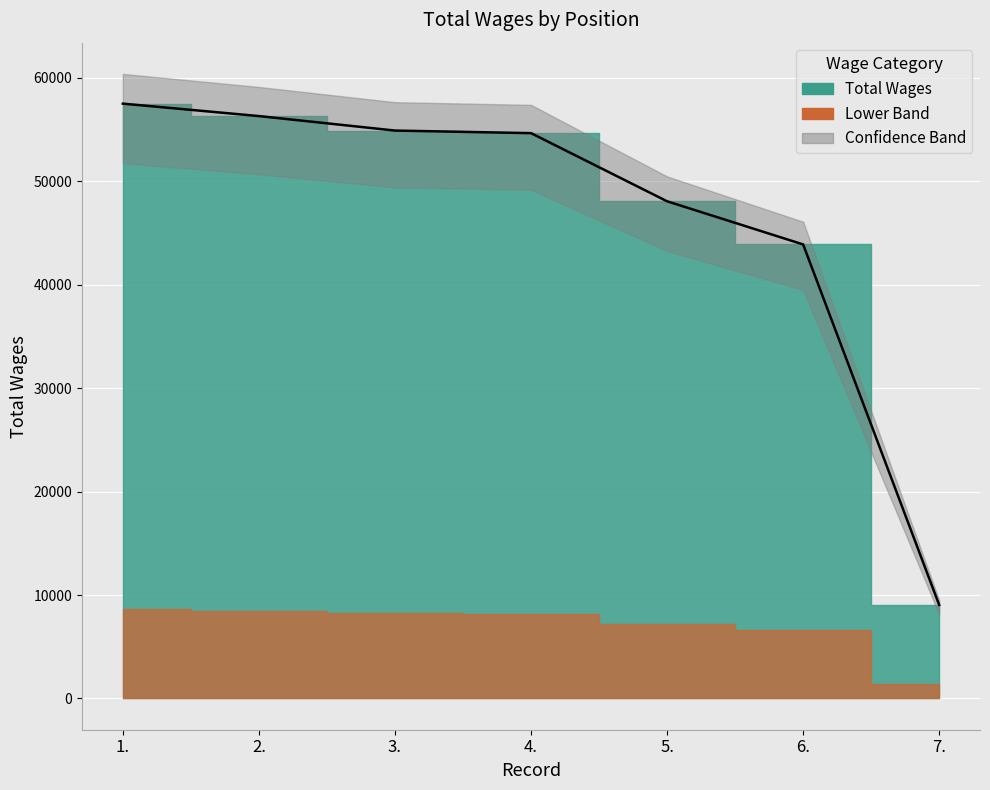

Count the number of values greater than 54659.

3